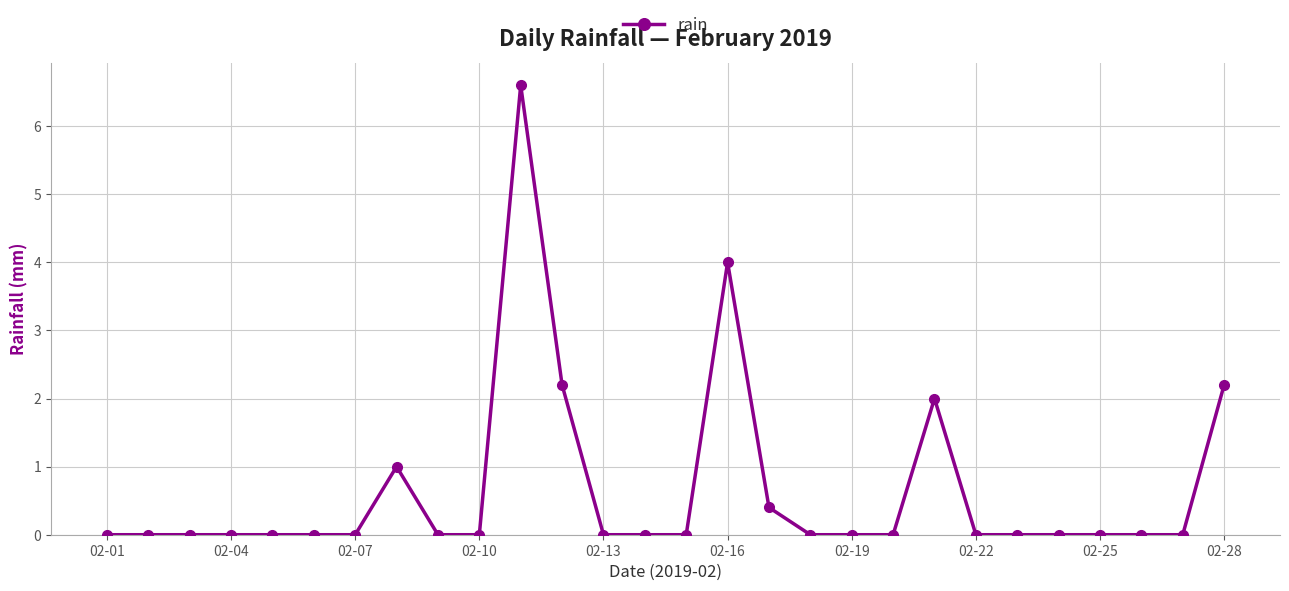

True or false: the data has more than 2 interior local peaks.

True